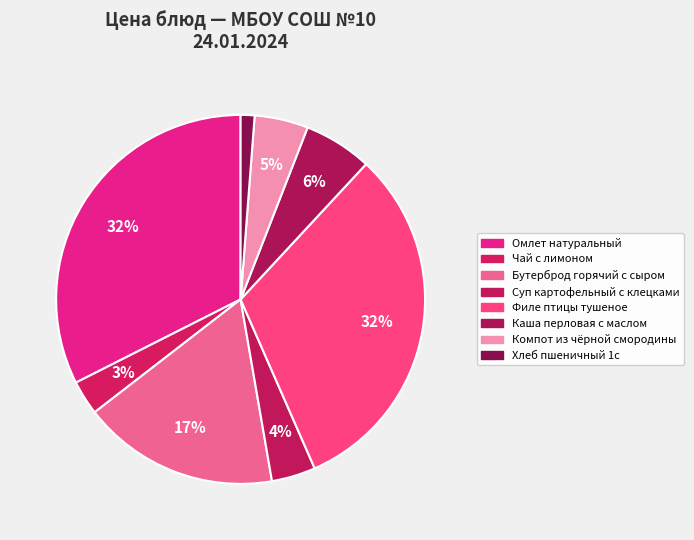

Combined, what portion of the pie is Омлет натуральный and Суп картофельный с клецками?

36.3%